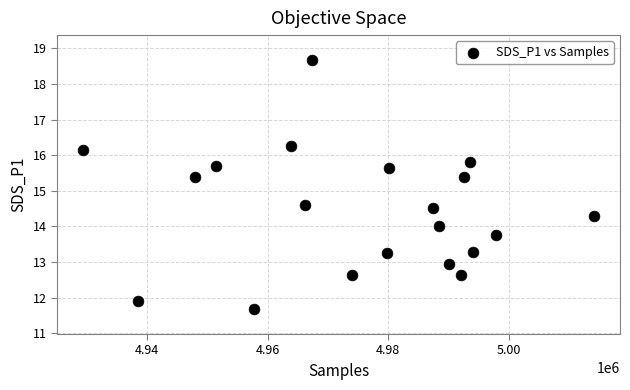

What is the range of Y values (max minus min)?

7.0